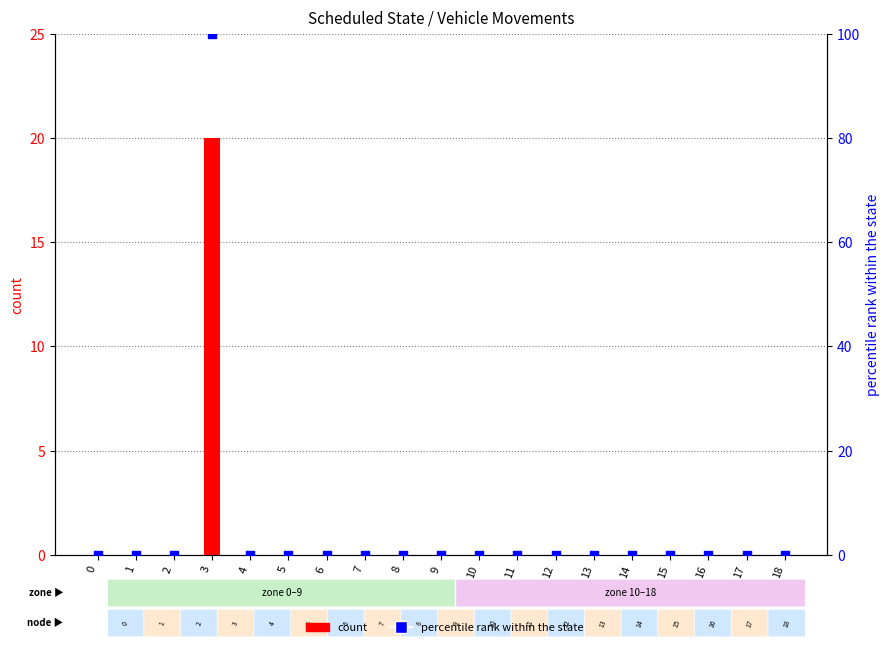

Is the value of percentile rank within the state at 16 greater than the value of count at 15?

No